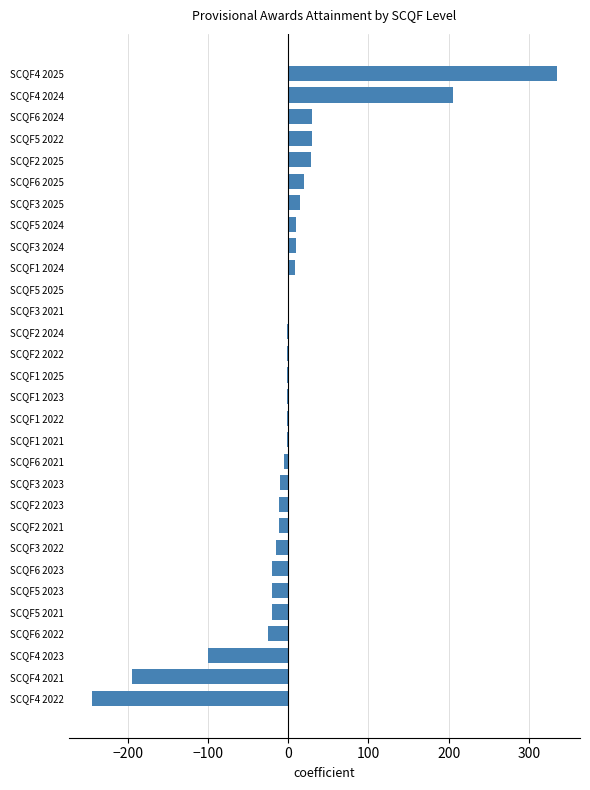

Which has a higher value, SCQF4 2024 or SCQF2 2025?

SCQF4 2024